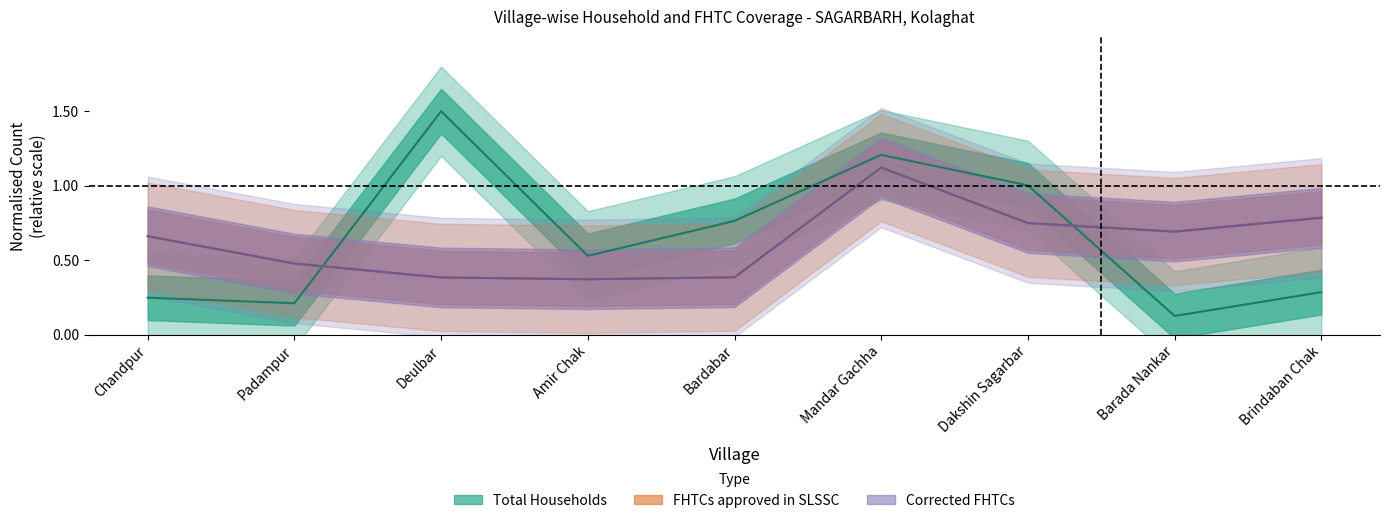

What is the value of the Corrected FHTCs point at the 2nd from the left?

0.5